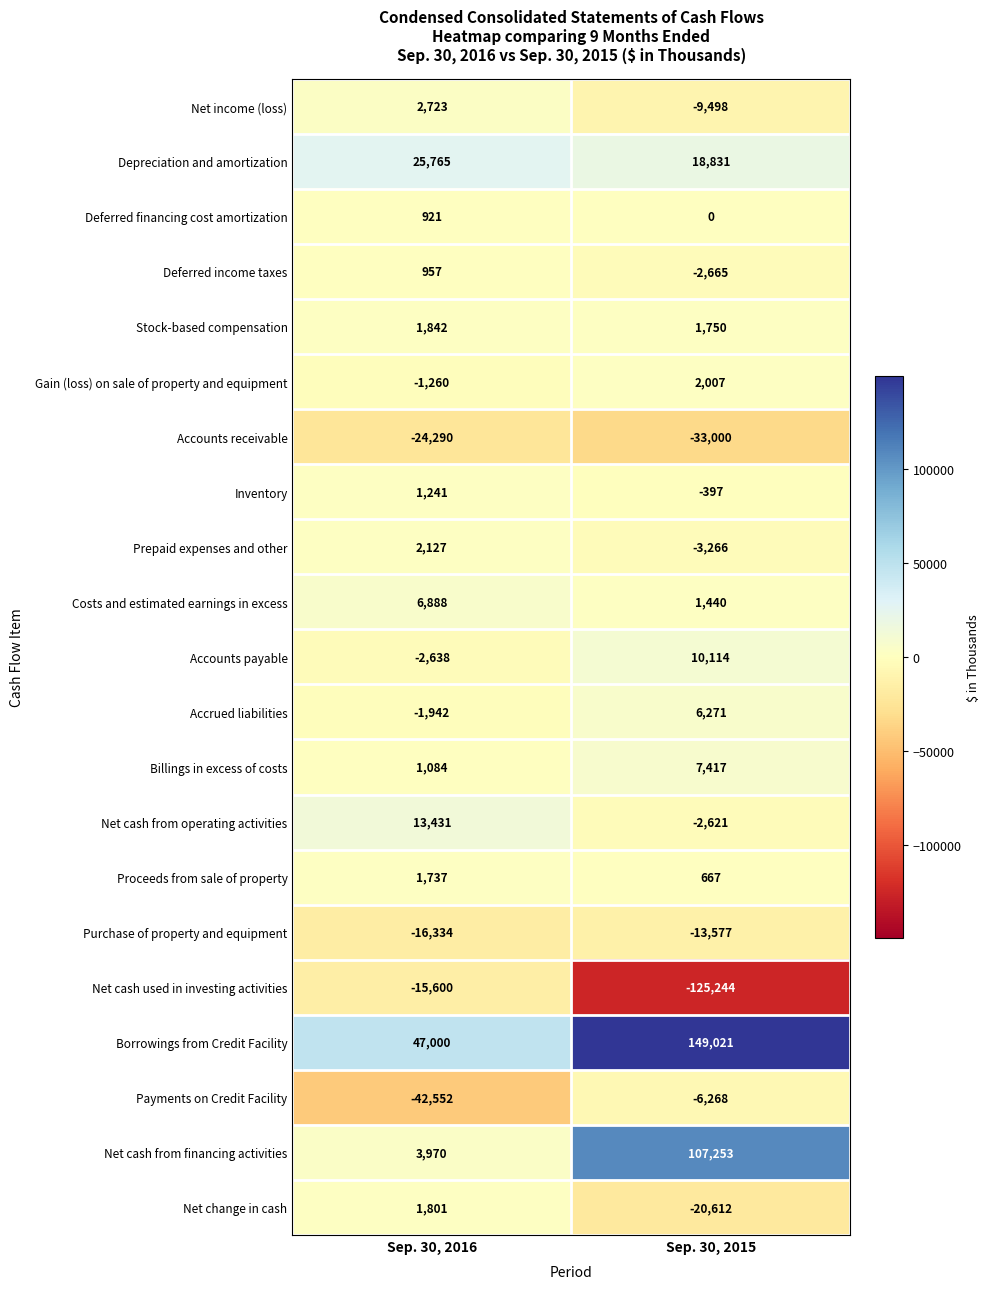

The value of Deferred income taxes at Sep. 30, 2015 is -2665. True or false?

True